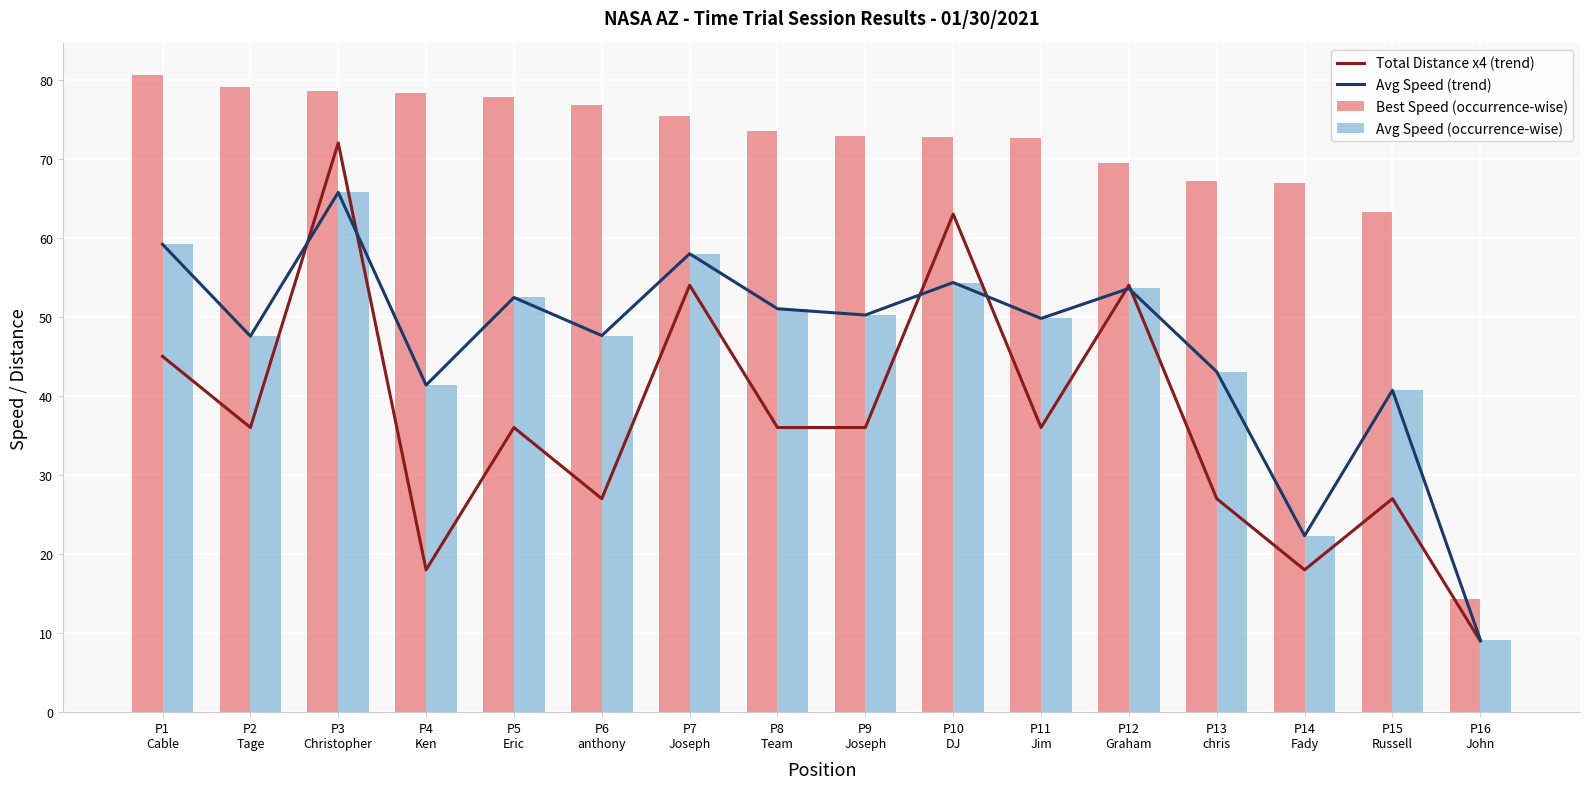

List the series in order of their peak value, lowest first.

Avg Speed (trend), Avg Speed (occurrence-wise), Total Distance x4 (trend), Best Speed (occurrence-wise)